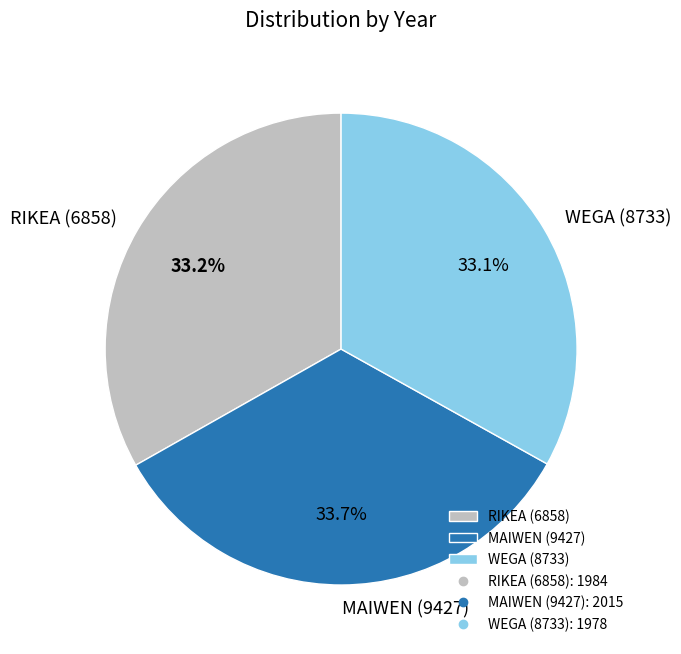

How many slices are in this pie chart?

3